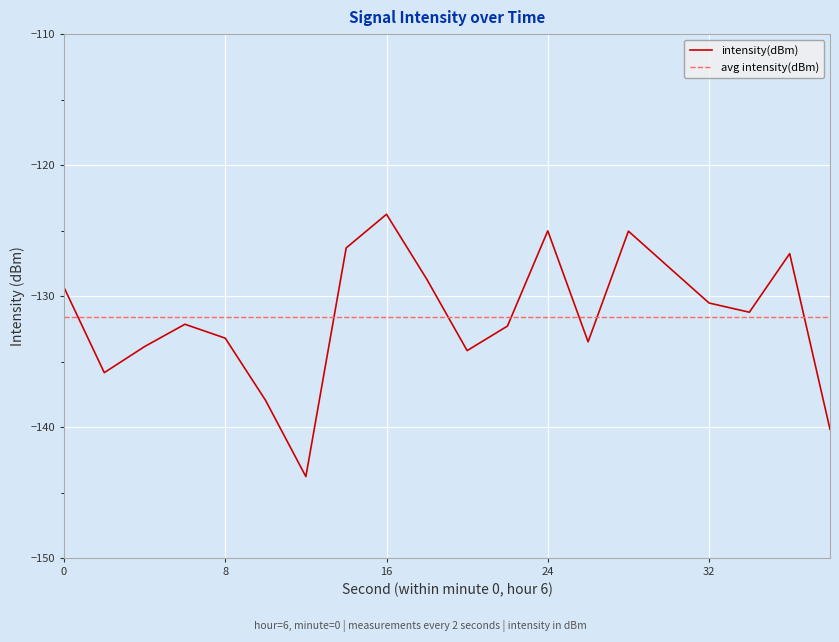

What is the maximum value for intensity(dBm)?

-123.7